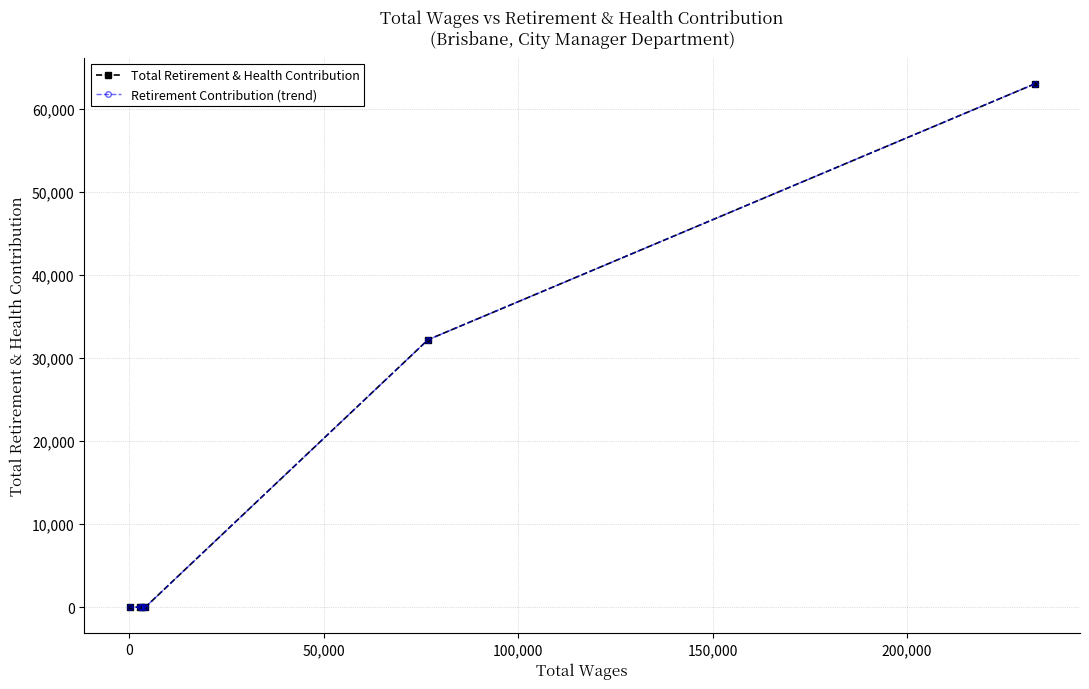

True or false: Total Retirement & Health Contribution and Retirement Contribution (trend) intersect in this chart.

False